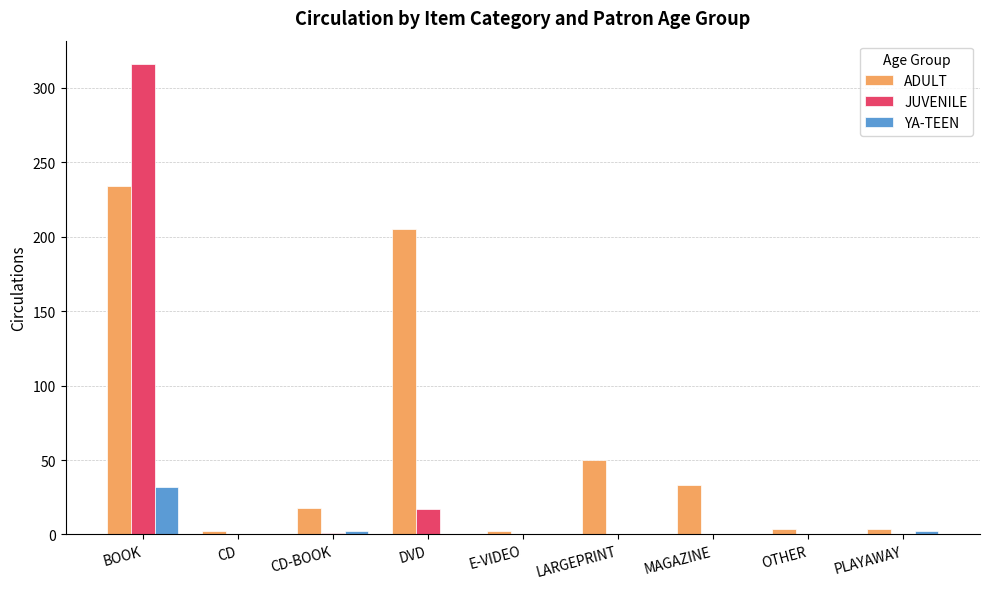

How many data points does each series have?

9